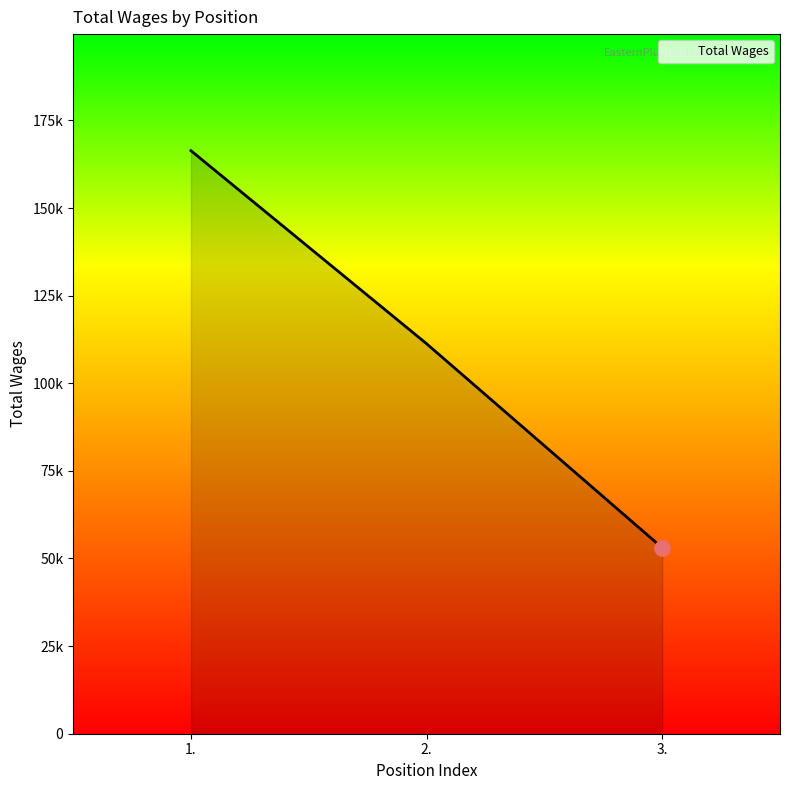

Between 2. and 1., which is larger?

1.